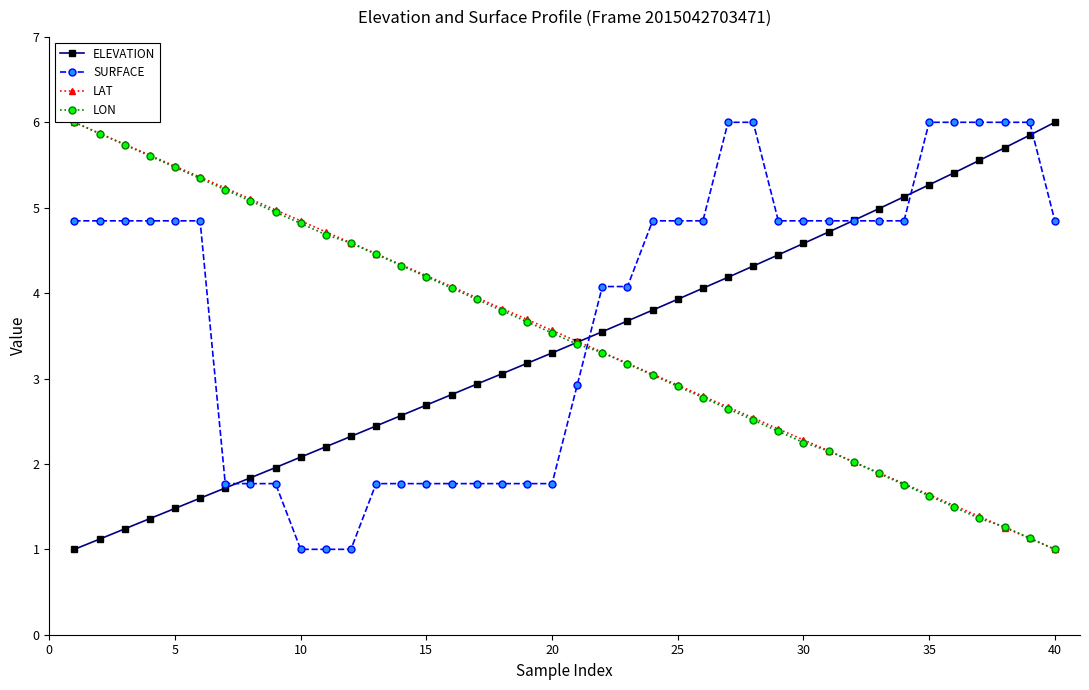

True or false: LAT and SURFACE intersect in this chart.

True